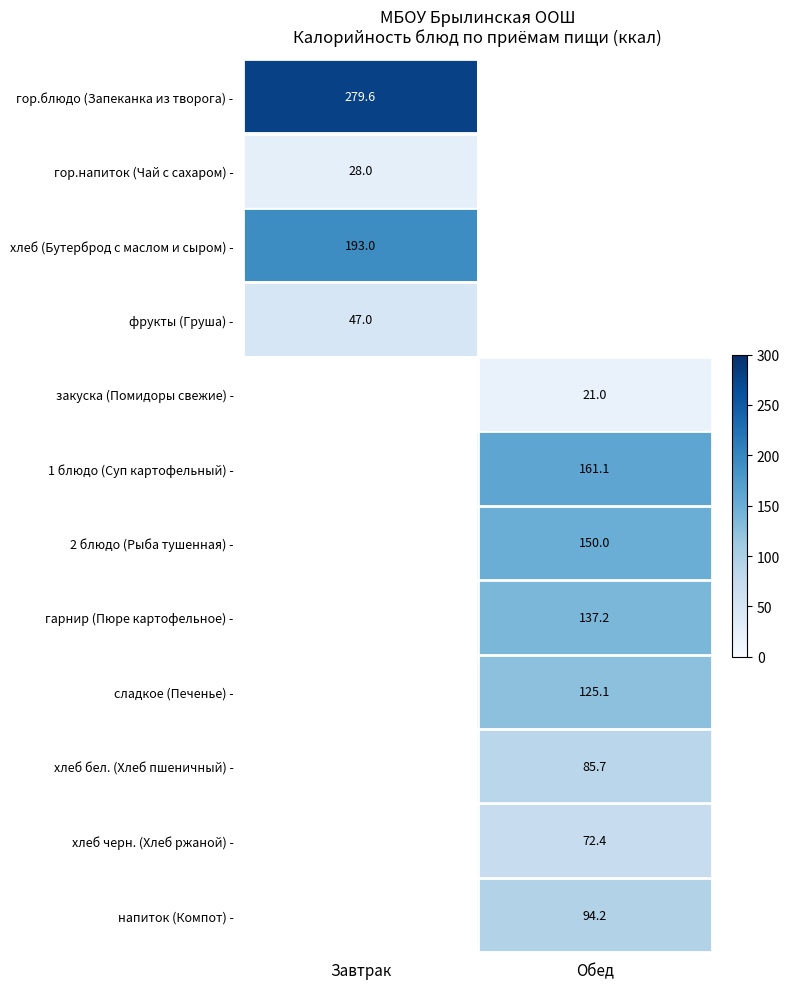

Is it true that гор.блюдо (Запеканка из творога) - equals 279.6 at Завтрак?

True